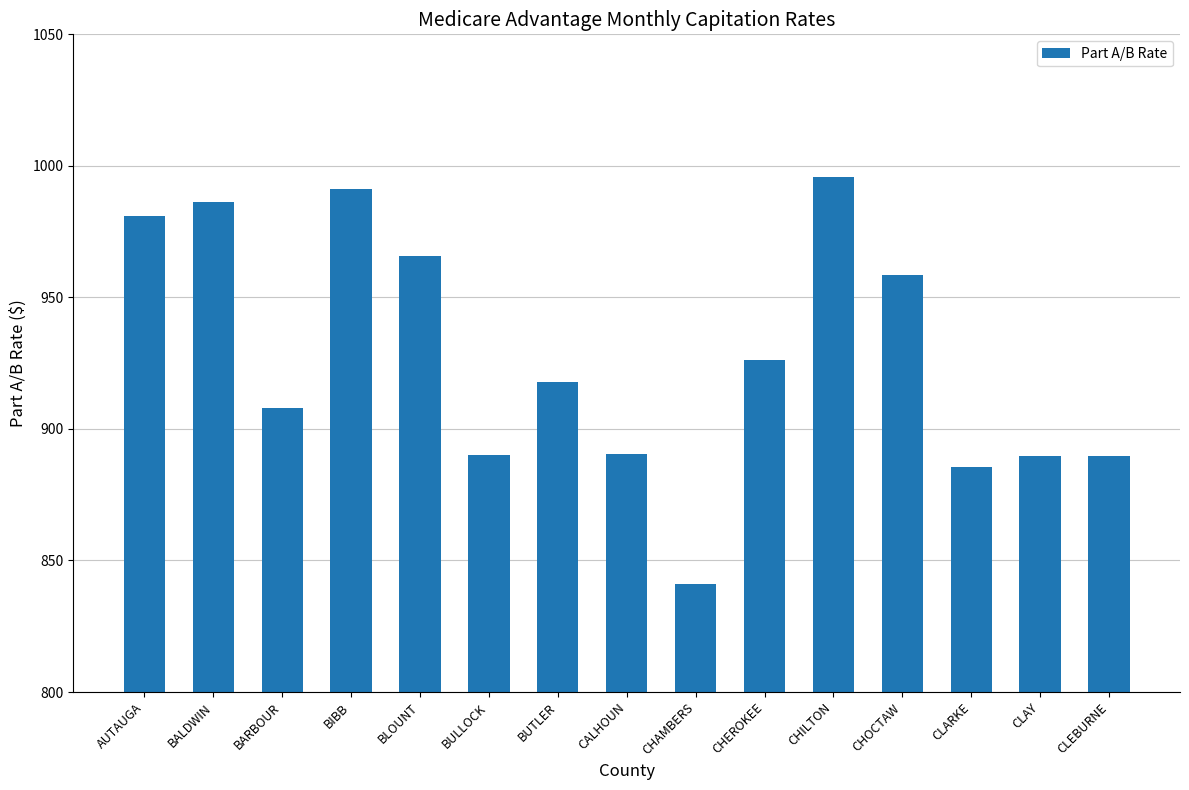

What is the greatest value displayed?

995.6